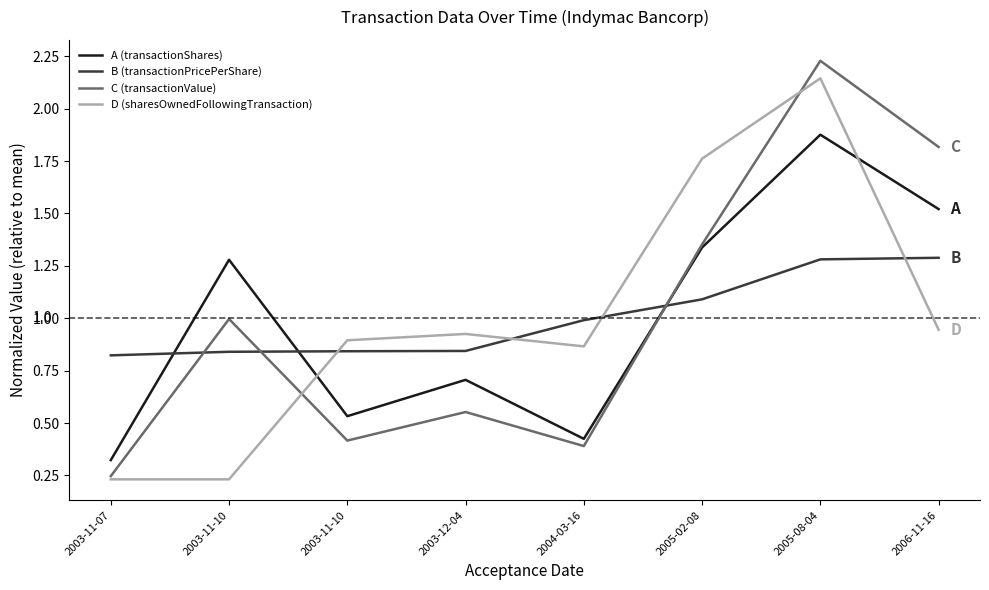

What is the average value of the A (transactionShares) series?

1.0